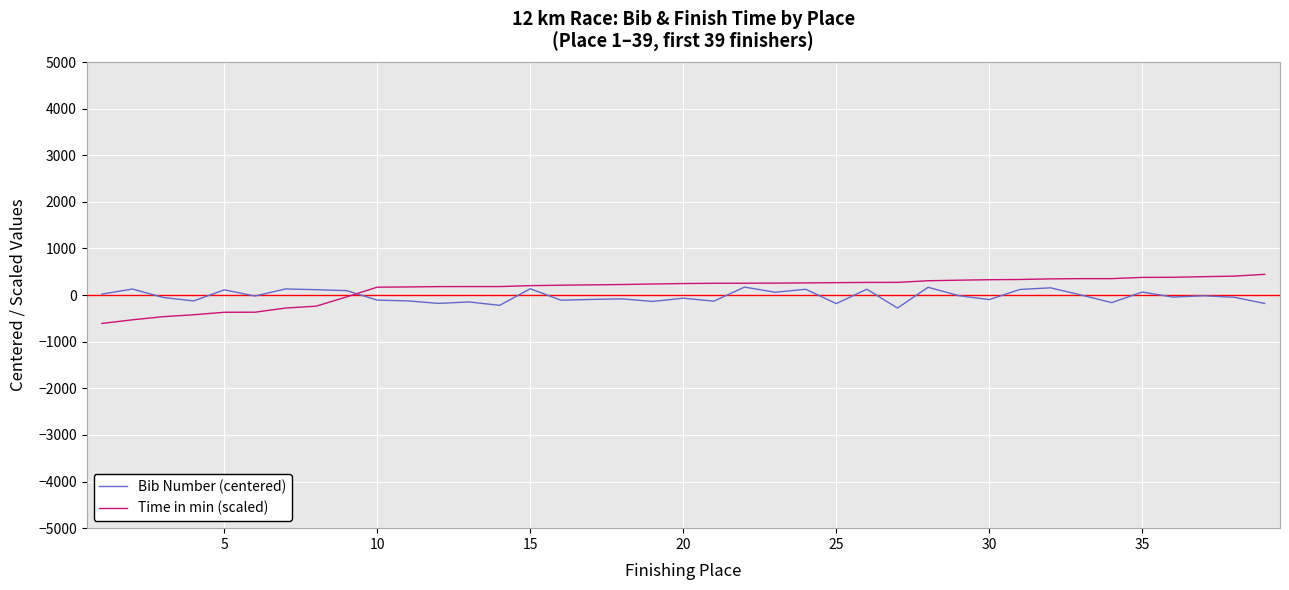

What is the greatest value displayed?

445.0